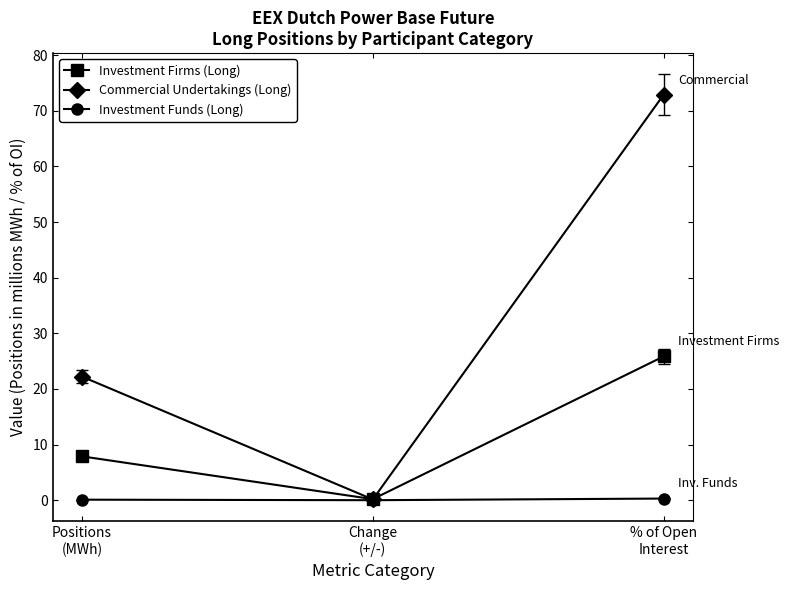

Is this an area chart (filled region under the line)?

No